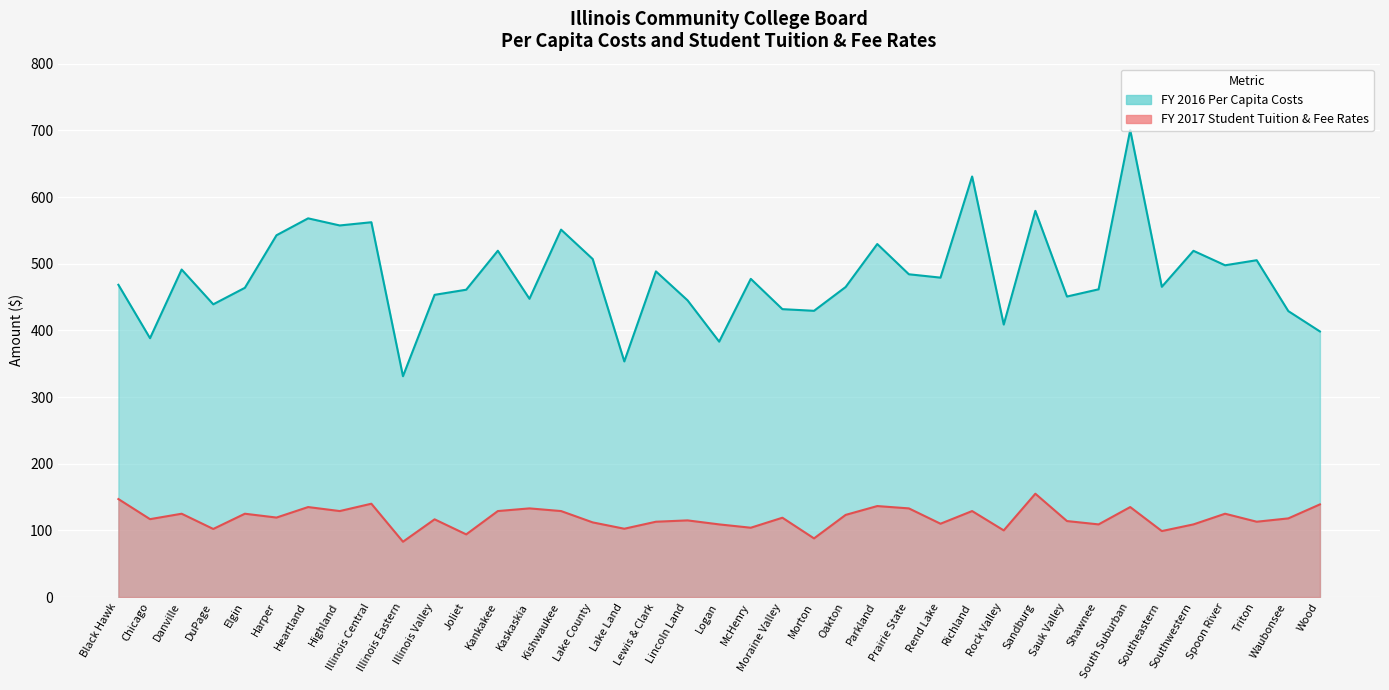

Does the chart display data point markers on the line(s)?

No